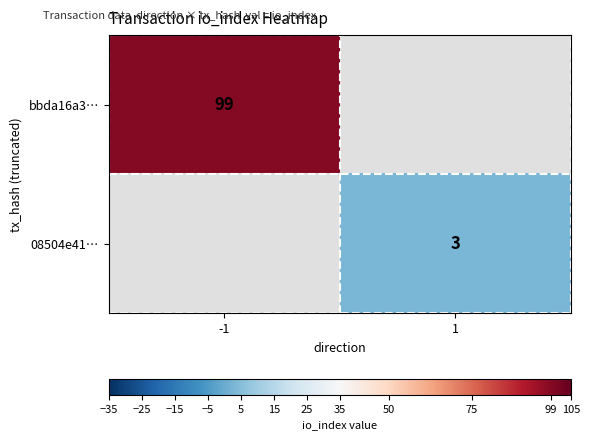

True or false: bbda16a3… has a value of 151 at -1.

False